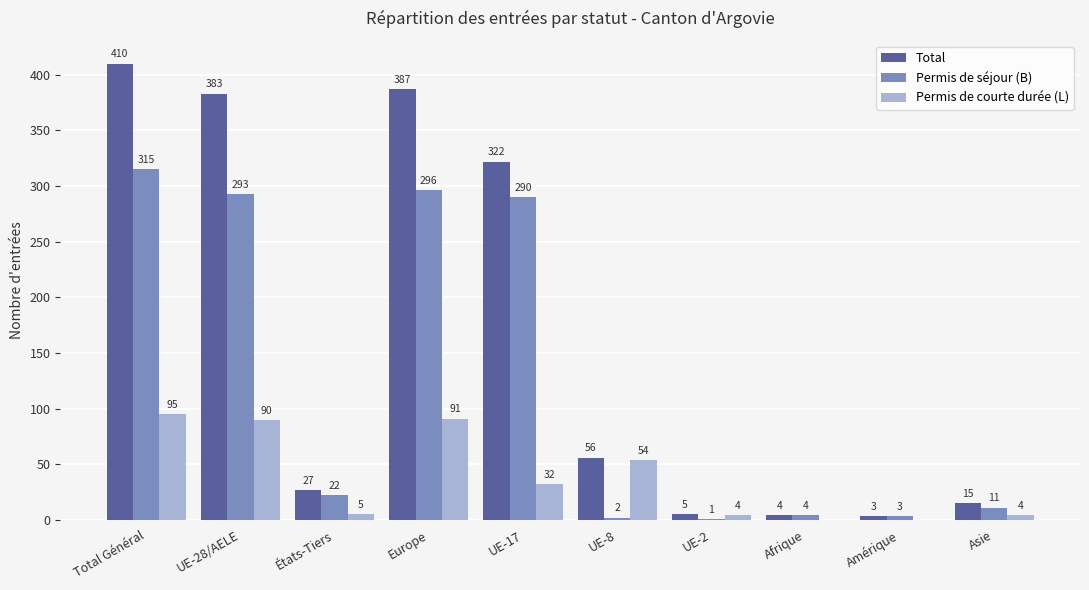

What is the total value across all series at Afrique?

8